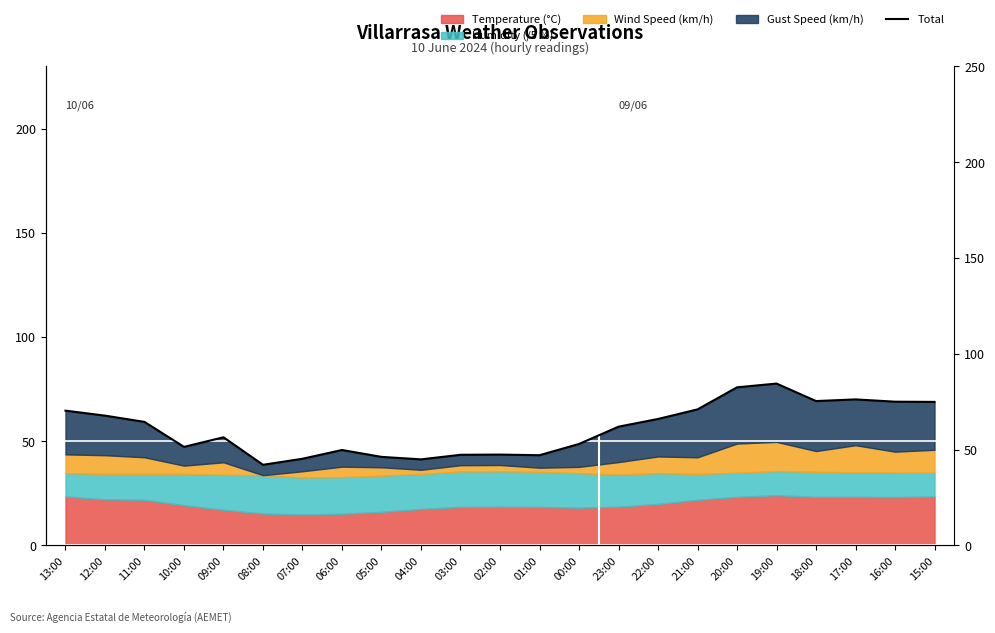

What is the label of the 14th point from the right?

04:00